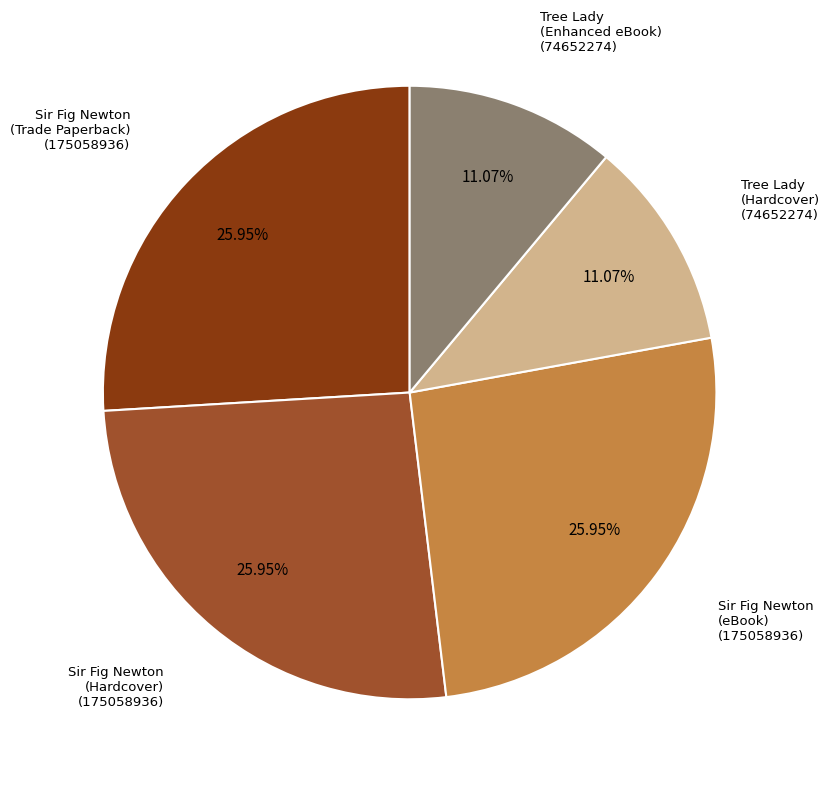

Does any single category account for the majority?

No